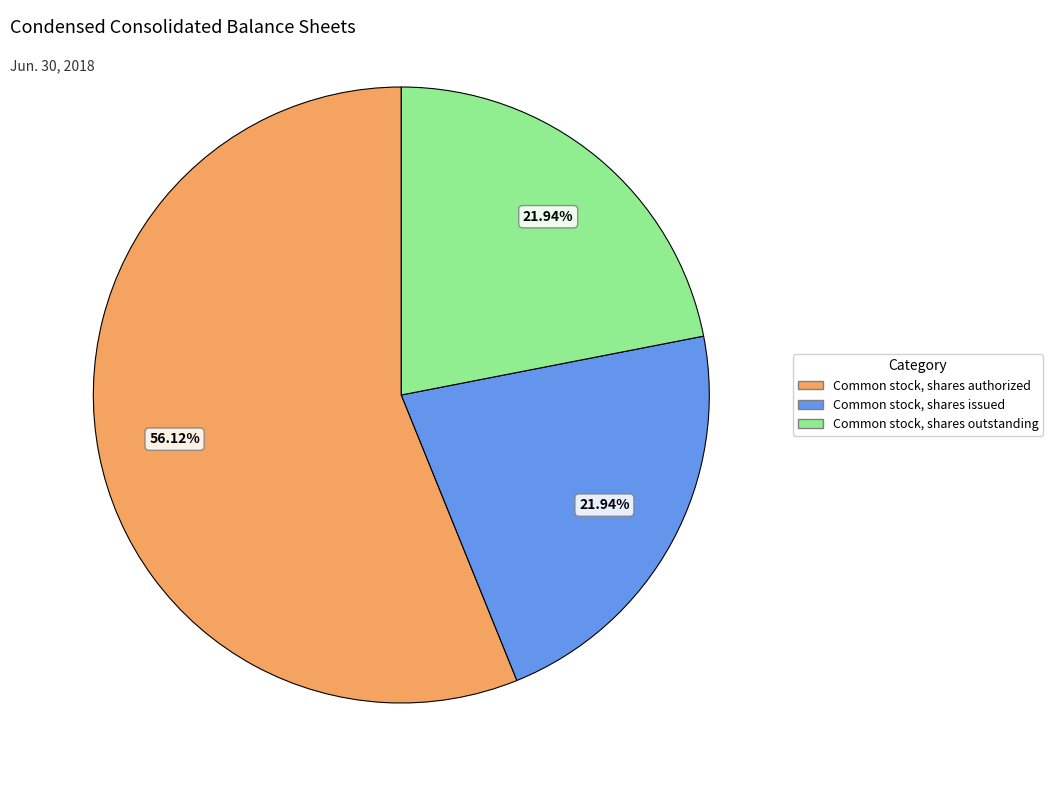

To the nearest percent, what percentage of the pie is Common stock, shares issued?

22%